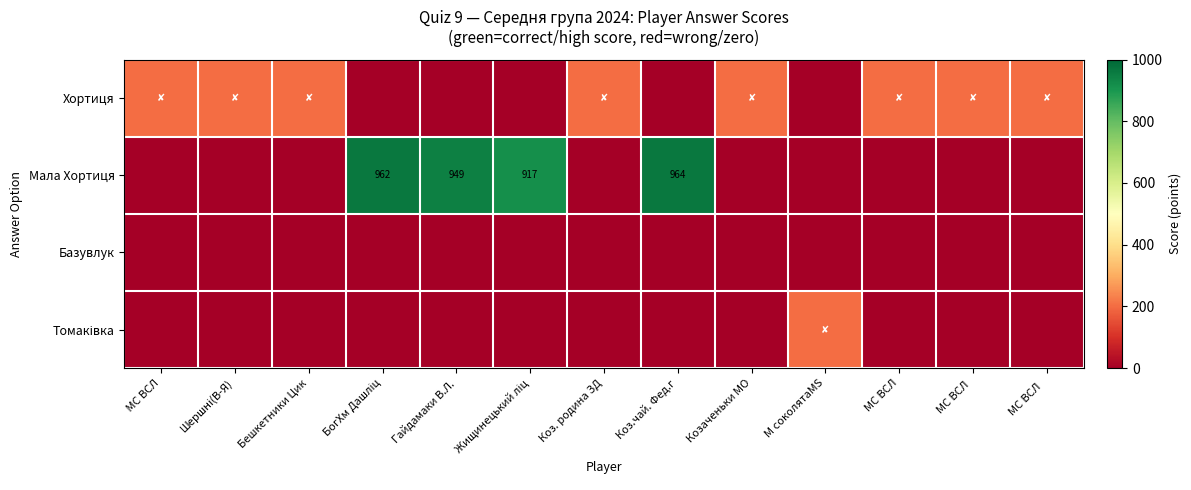

Between Гайдамаки В.Л. and Коз.чай. Фед.г, which is larger?

Гайдамаки В.Л.